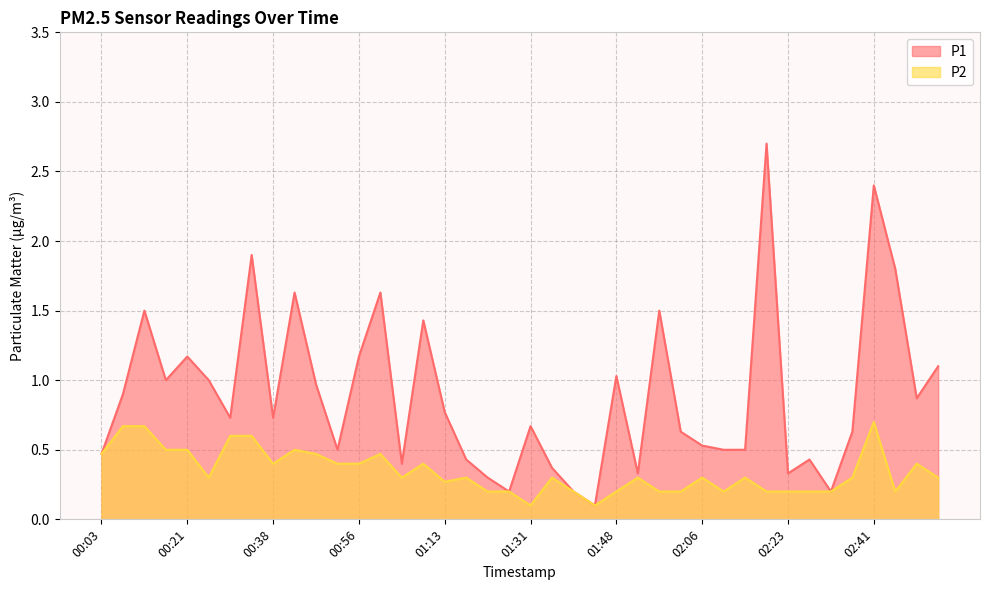

Reading left to right, list all the values displayed in this chart.

P1: 00:03=0.5	00:08=0.9	00:12=1.5	00:16=1.0	00:21=1.2	00:25=1.0	00:29=0.7	00:34=1.9	00:38=0.7	00:43=1.6	00:47=1.0	00:51=0.5	00:56=1.2	01:00=1.6	01:04=0.4	01:09=1.4	01:13=0.8	01:18=0.4	01:22=0.3	01:26=0.2	01:31=0.7	01:35=0.4	01:39=0.2	01:44=0.1	01:48=1.0	01:52=0.3	01:57=1.5	02:02=0.6	02:06=0.5	02:10=0.5	02:15=0.5	02:19=2.7	02:23=0.3	02:28=0.4	02:32=0.2	02:36=0.6	02:41=2.4	02:45=1.8	02:50=0.9	02:54=1.1
P2: 00:03=0.5	00:08=0.7	00:12=0.7	00:16=0.5	00:21=0.5	00:25=0.3	00:29=0.6	00:34=0.6	00:38=0.4	00:43=0.5	00:47=0.5	00:51=0.4	00:56=0.4	01:00=0.5	01:04=0.3	01:09=0.4	01:13=0.3	01:18=0.3	01:22=0.2	01:26=0.2	01:31=0.1	01:35=0.3	01:39=0.2	01:44=0.1	01:48=0.2	01:52=0.3	01:57=0.2	02:02=0.2	02:06=0.3	02:10=0.2	02:15=0.3	02:19=0.2	02:23=0.2	02:28=0.2	02:32=0.2	02:36=0.3	02:41=0.7	02:45=0.2	02:50=0.4	02:54=0.3